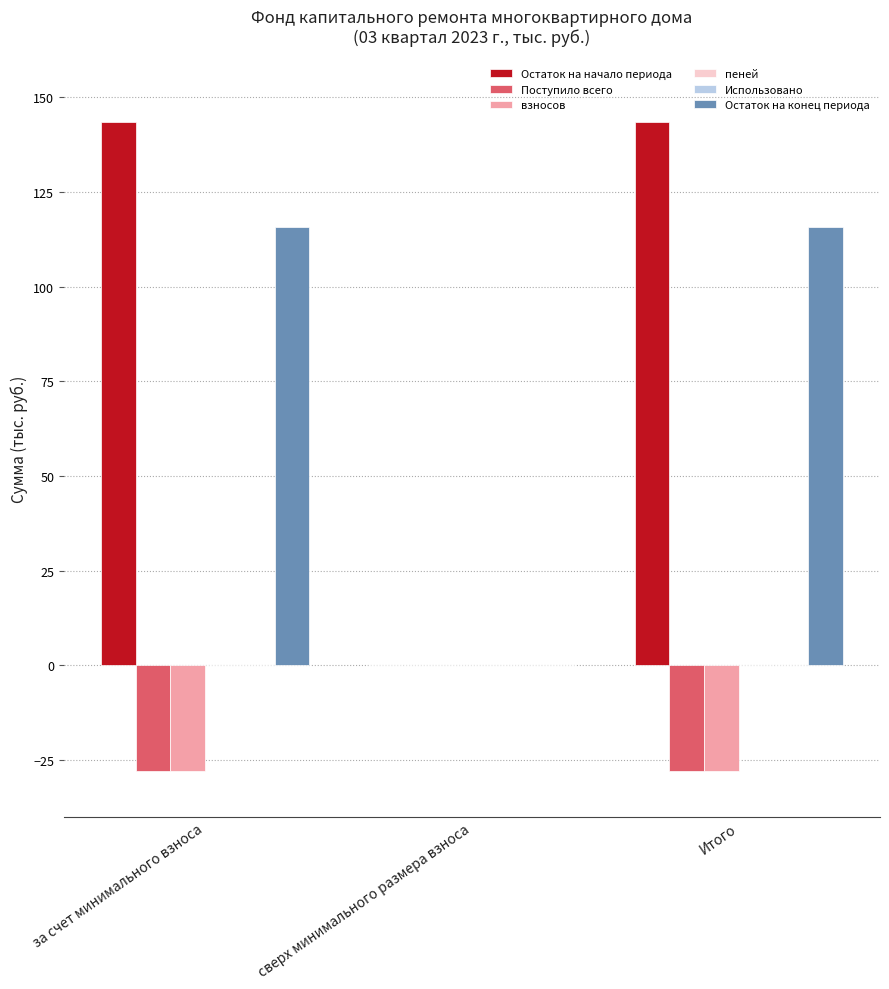

Which series changed the most between за счет минимального взноса and сверх минимального размера взноса?

Остаток на начало периода